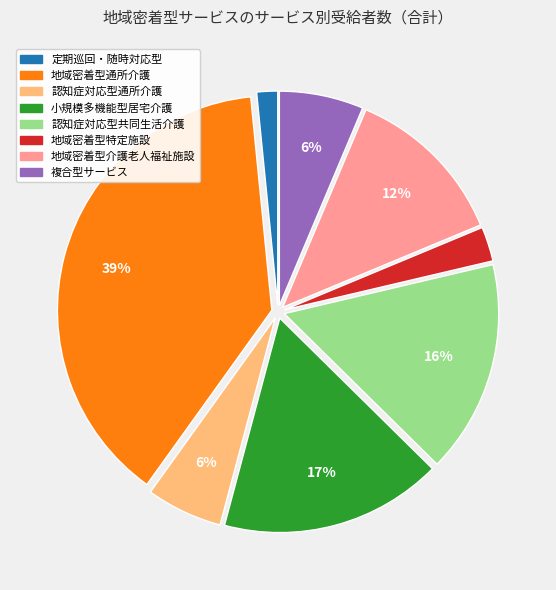

Is there any slice that represents more than half of the pie?

No